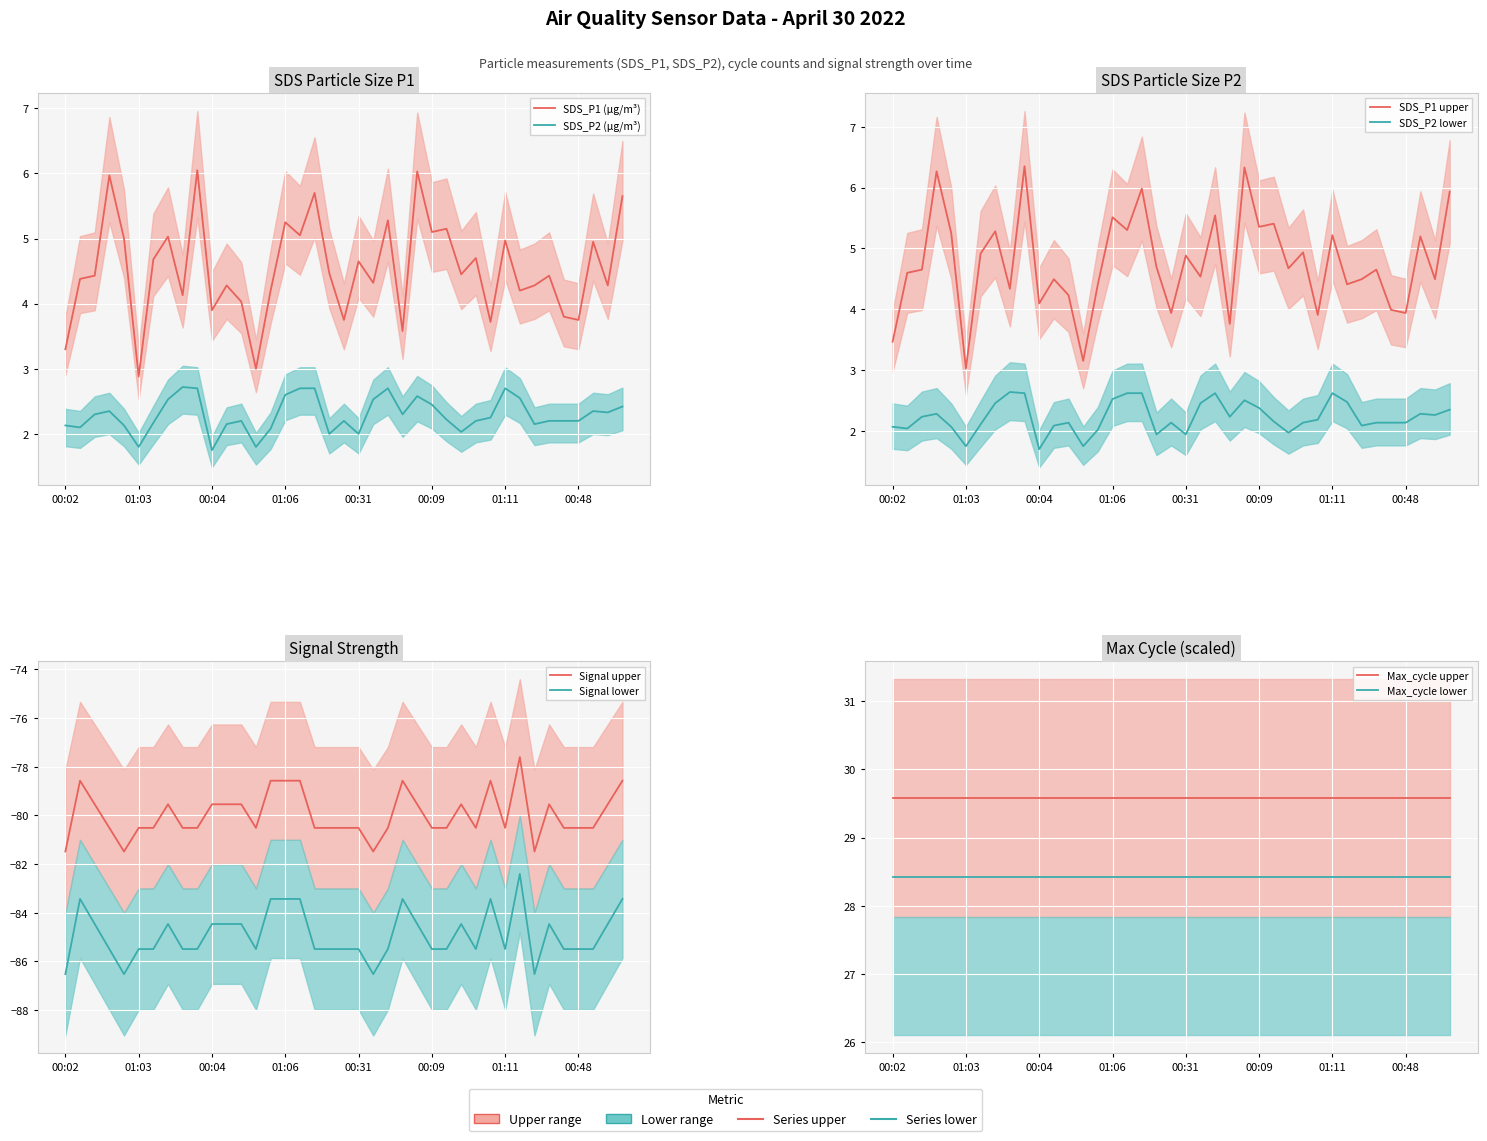

Between 32 and SDS_P1, which is larger?

32